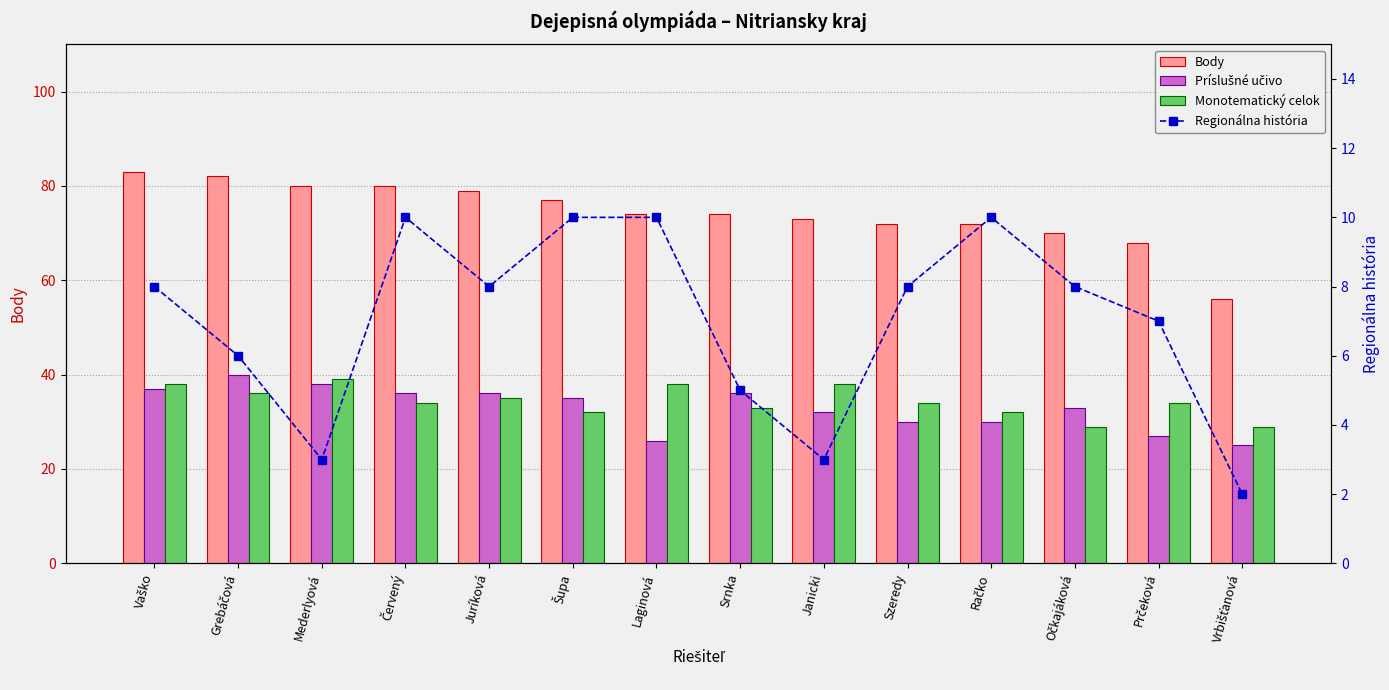

How many distinct data groups are displayed?

4